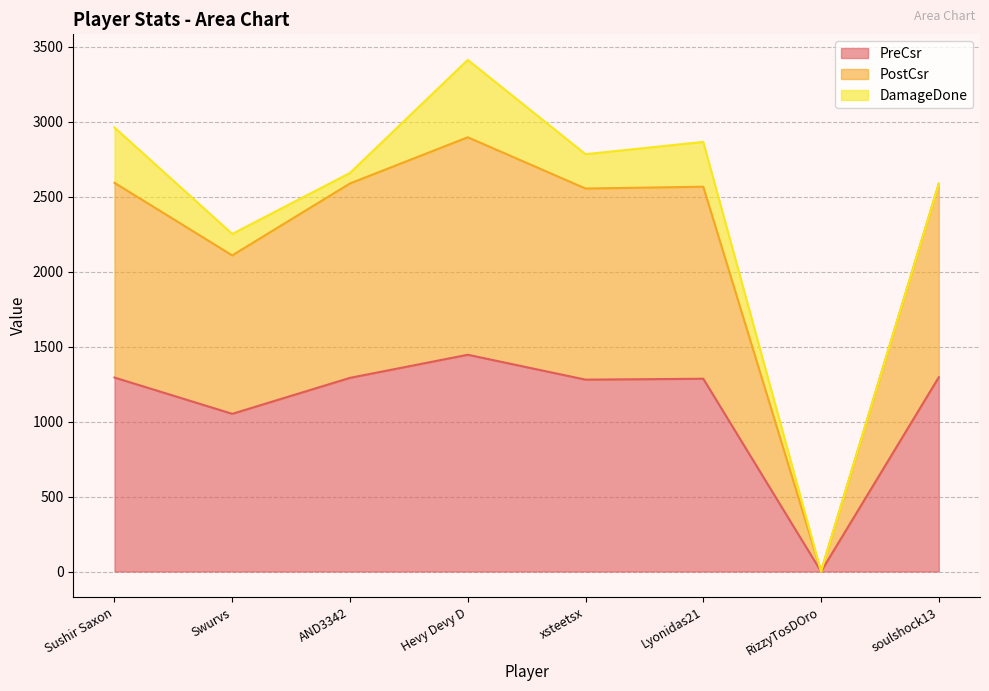

At which label does PostCsr reach its minimum?

RizzyTosDOro